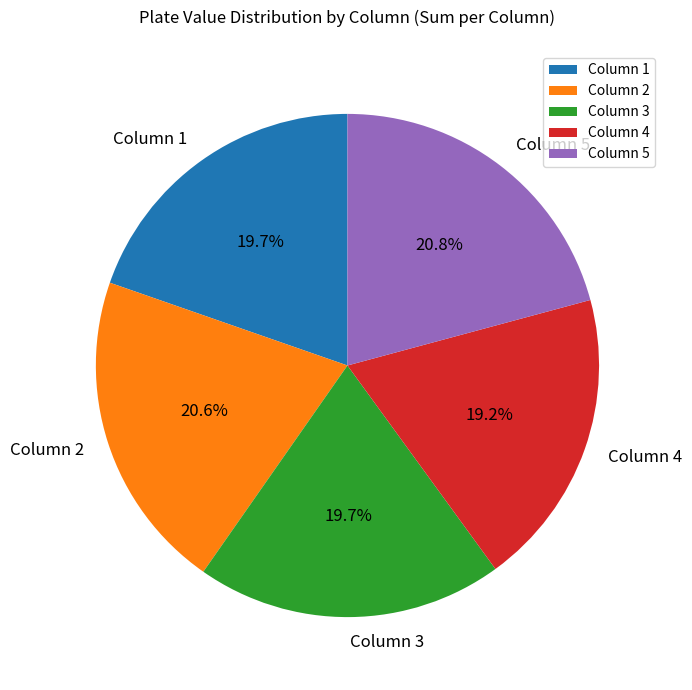

Count the number of slices in the pie.

5